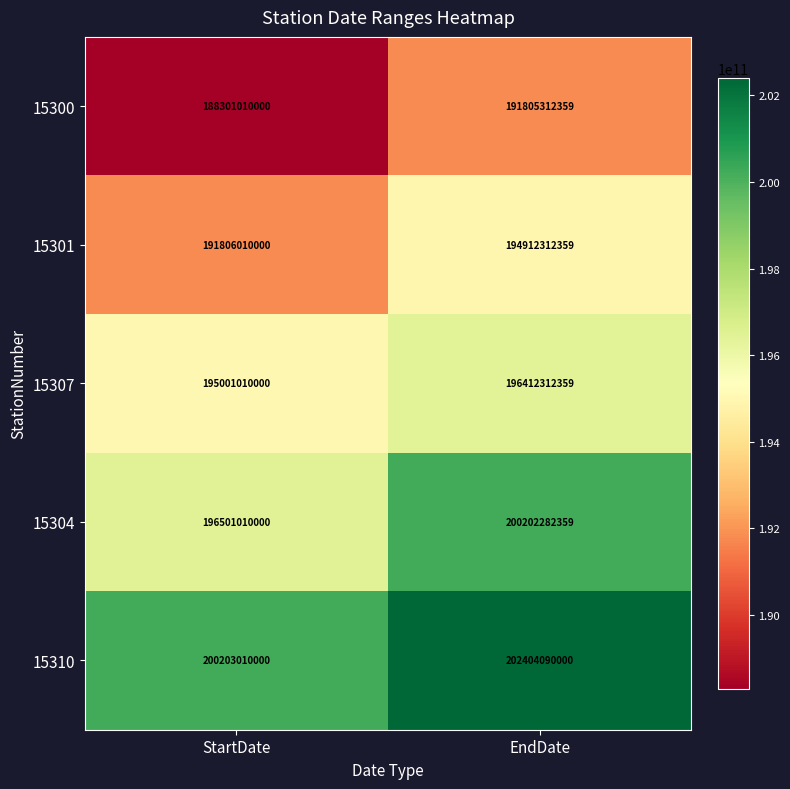

The 15300 series shows 191805312359 at EndDate. True or false?

True